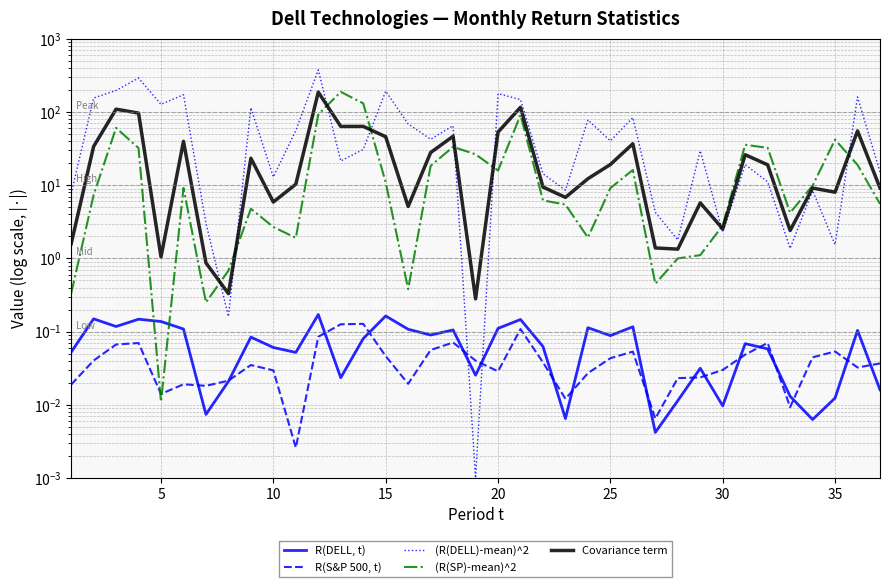

The Covariance term series shows 21.9 at 15. True or false?

False